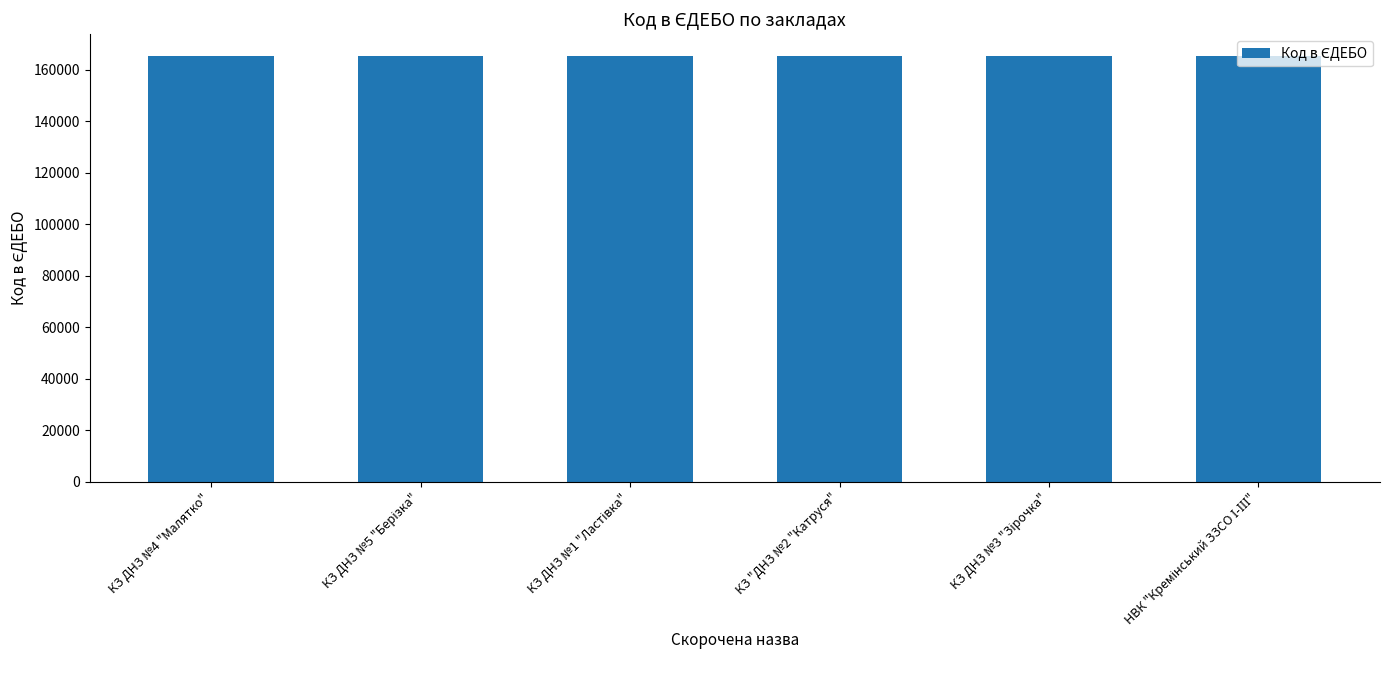

The value at КЗ ДНЗ №4 "Малятко" is 65558. True or false?

False